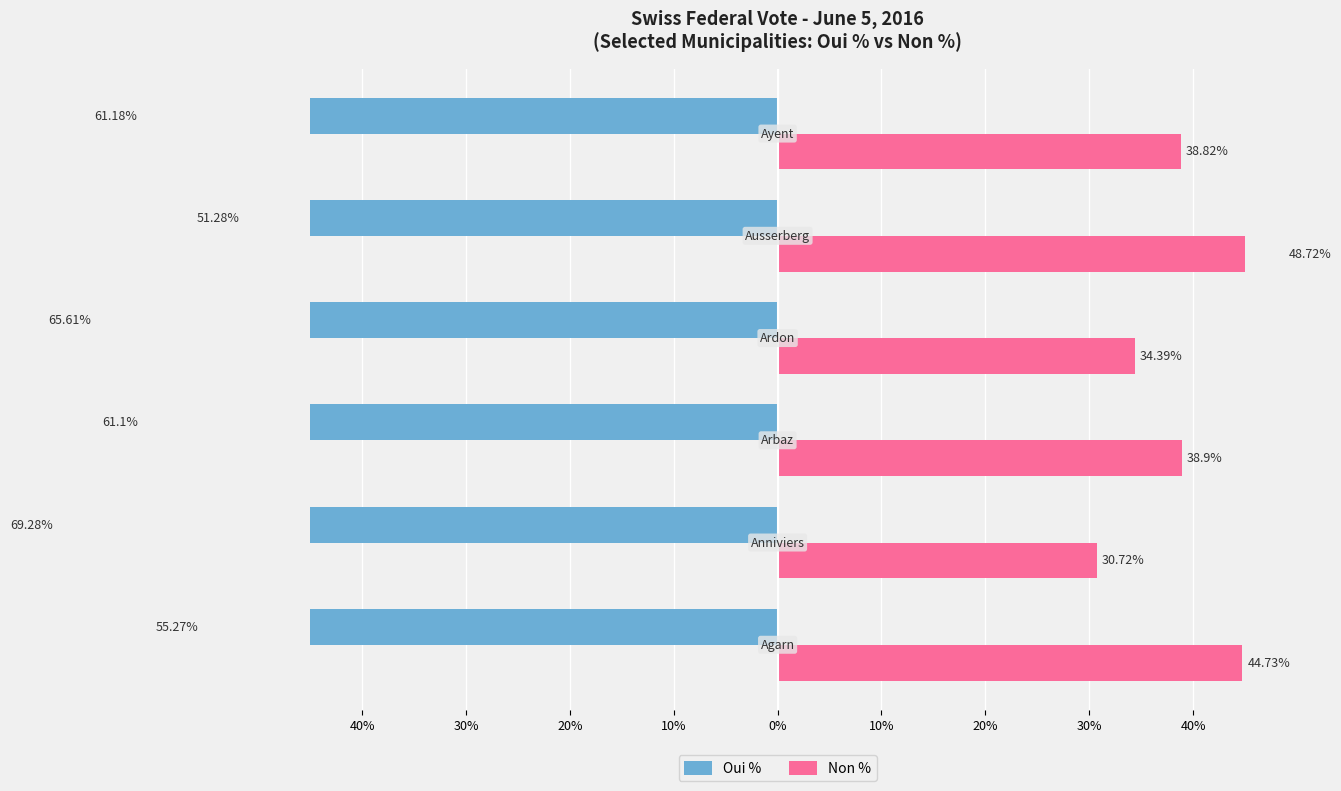

At how many categories does at least one series exceed -12?

6